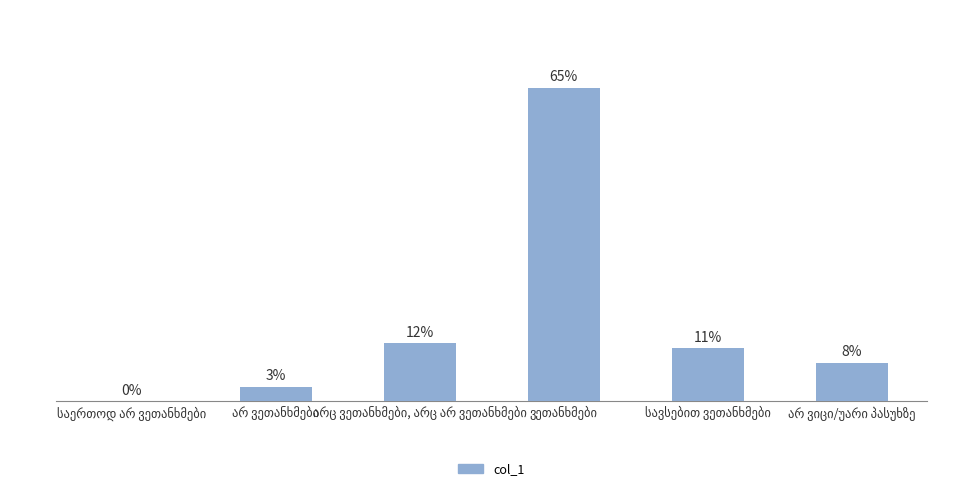

Are the bars horizontal?

No